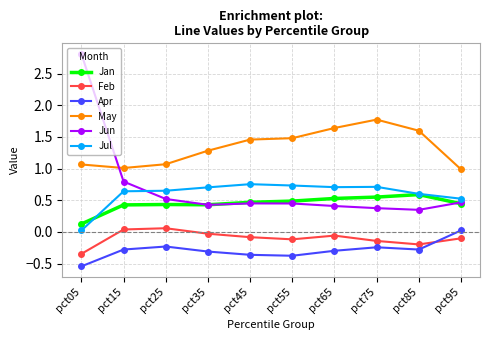

Is the value of Jun at pct55 greater than the value of Jan at pct65?

No